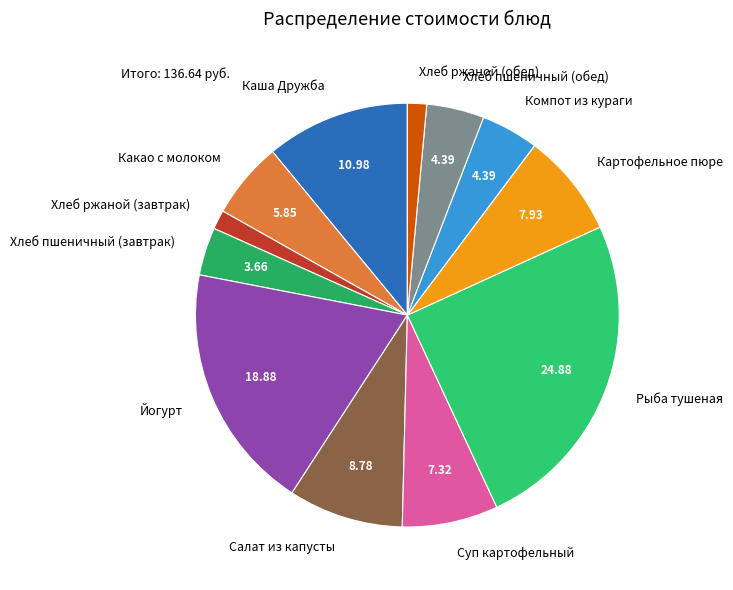

Which has a higher value, Рыба тушеная or Хлеб ржаной (обед)?

Рыба тушеная